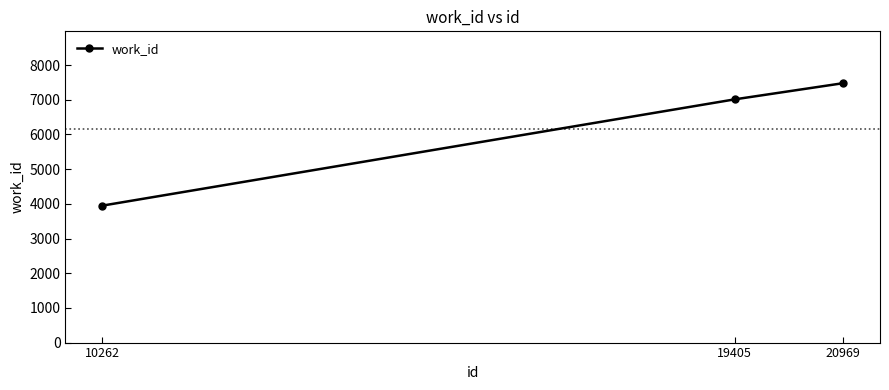

Which category has the highest value across all series?

20969